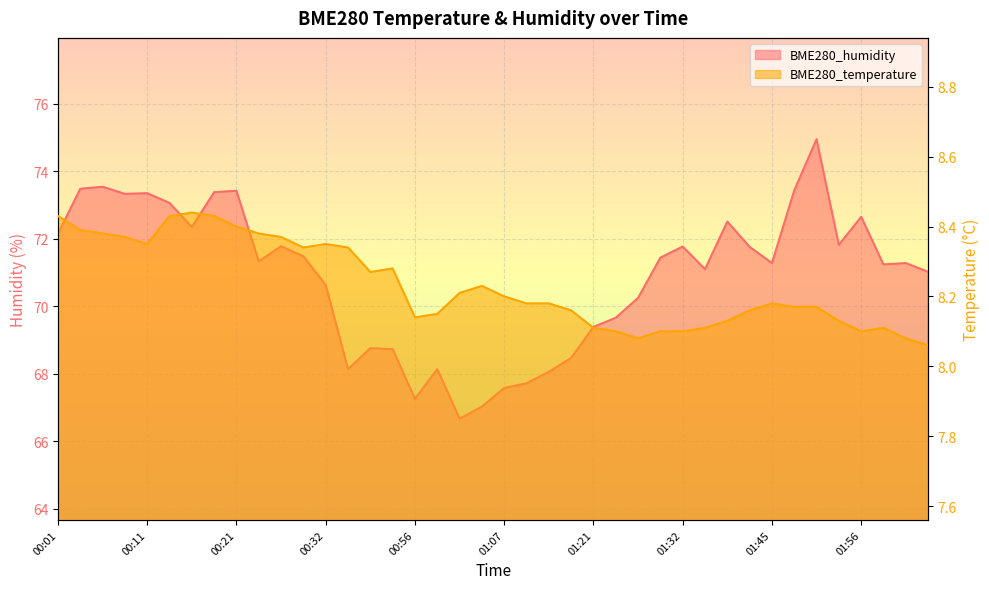

What is the total value across all series at 01:56?

80.8